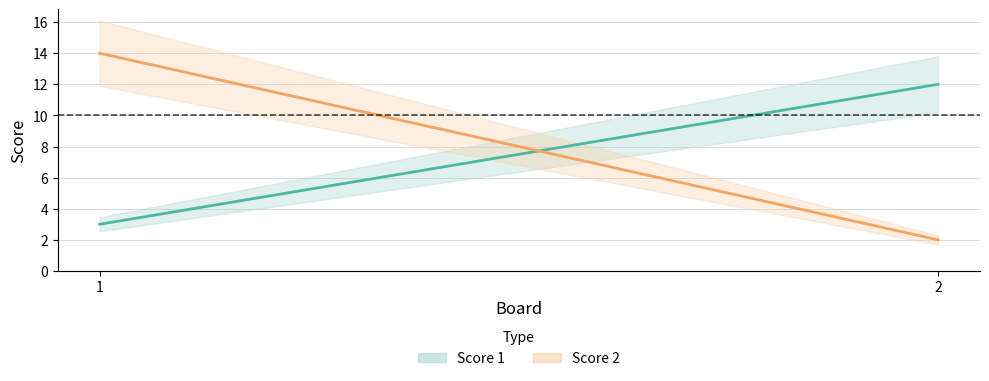

What is the approximate value of Score 1 at 2?

12